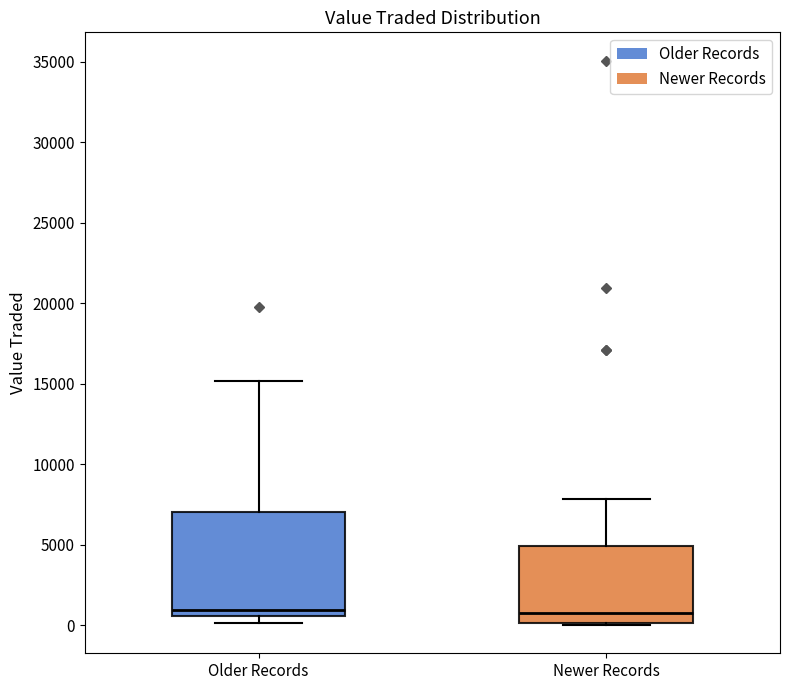

Where does the upper whisker of the box for Newer Records end on the y-axis? The values are not printed on the chart, so give them approximately, as read against the axis.

8000